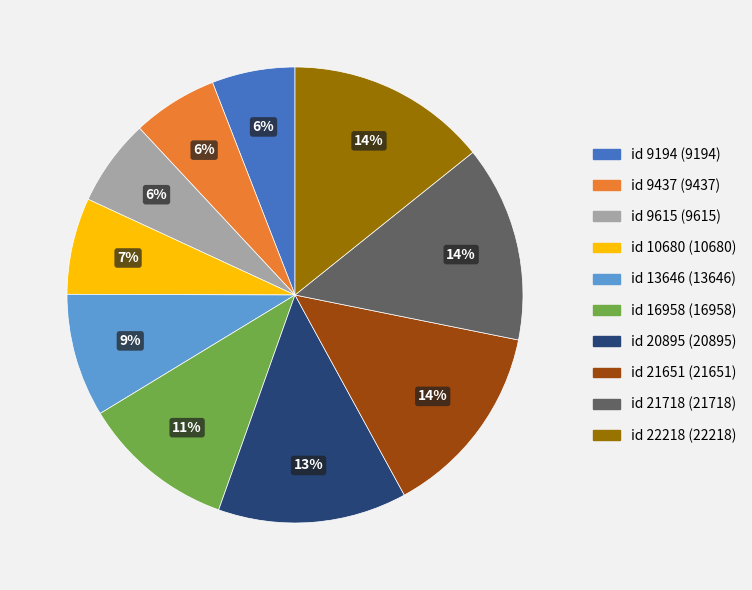

What percentage is the id 9194 slice, to the nearest percent?

6%